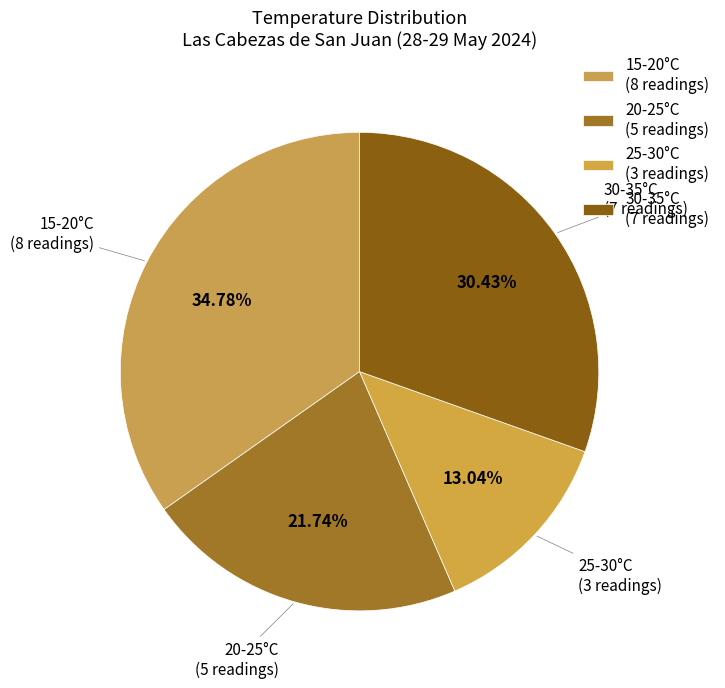

Is the sum of 30-35°C and 15-20°C greater than half?

Yes